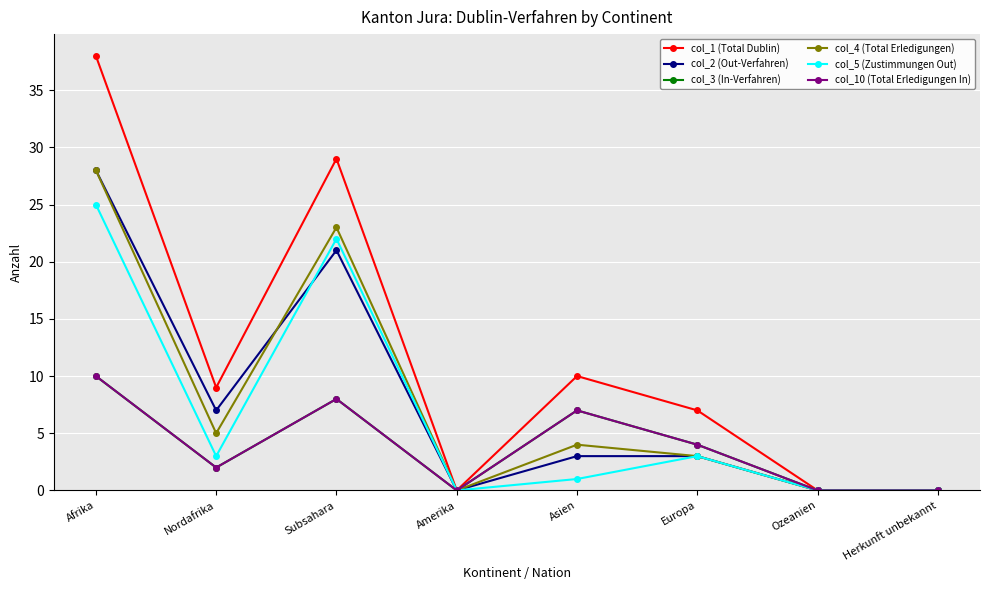

True or false: col_3 (In-Verfahren) and col_10 (Total Erledigungen In) intersect in this chart.

False